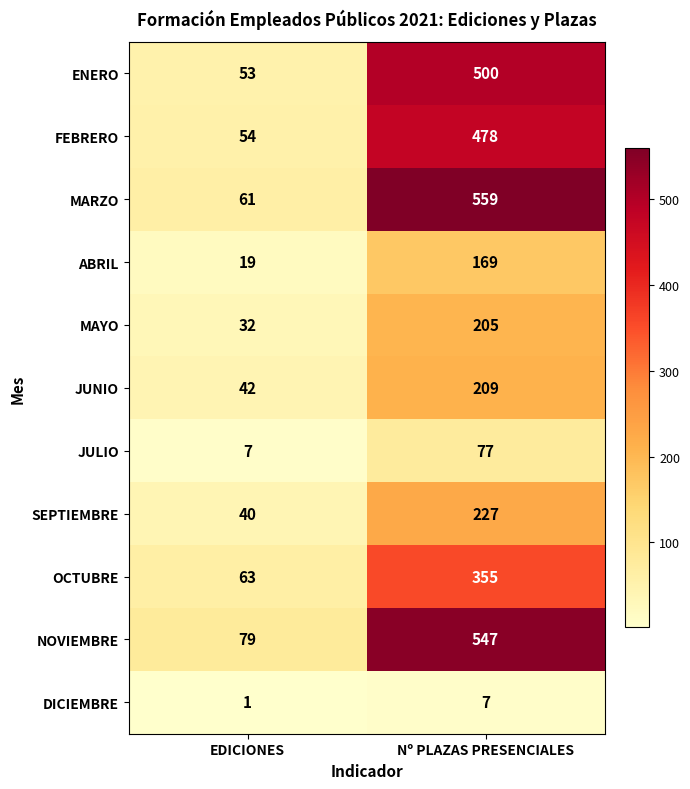

Rank the series by their maximum value, from highest to lowest.

MARZO, NOVIEMBRE, ENERO, FEBRERO, OCTUBRE, SEPTIEMBRE, JUNIO, MAYO, ABRIL, JULIO, DICIEMBRE